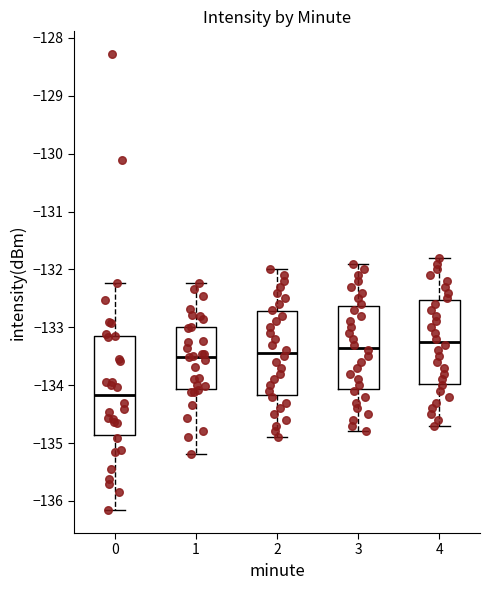

Which box is the tallest, from its lower edge to its upper edge?

0